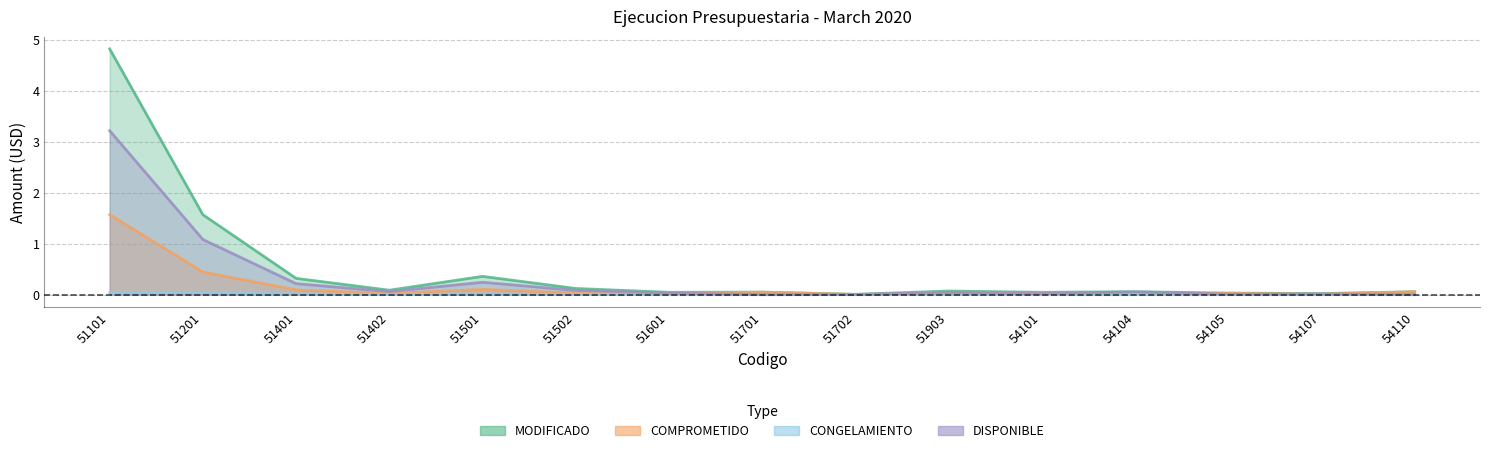

What is the value of the MODIFICADO point at the 5th from the left?

0.4